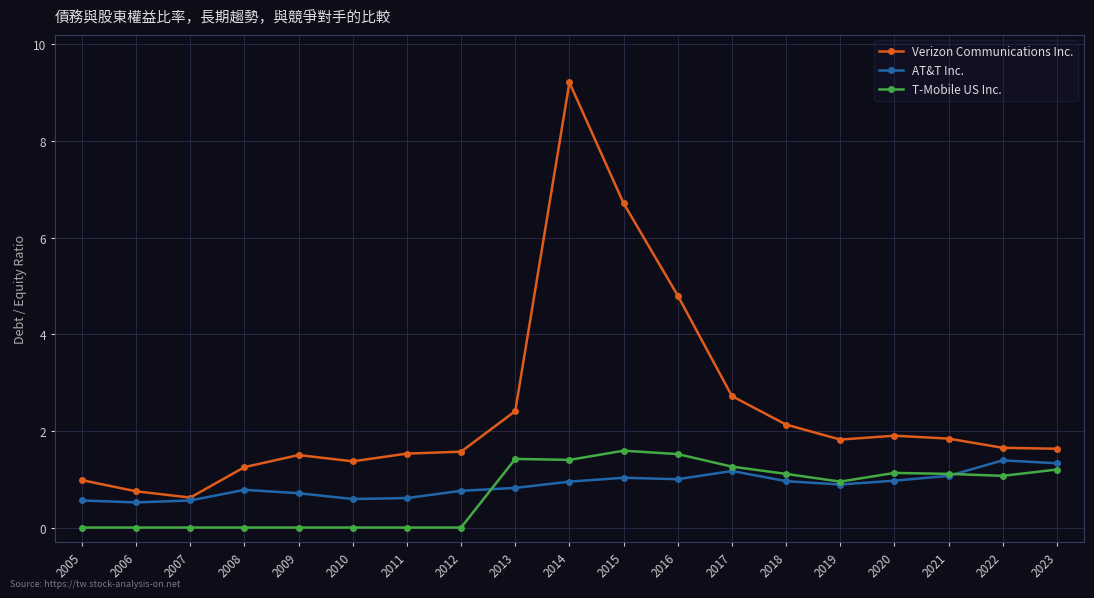

Which series has the largest range (max minus min)?

Verizon Communications Inc.